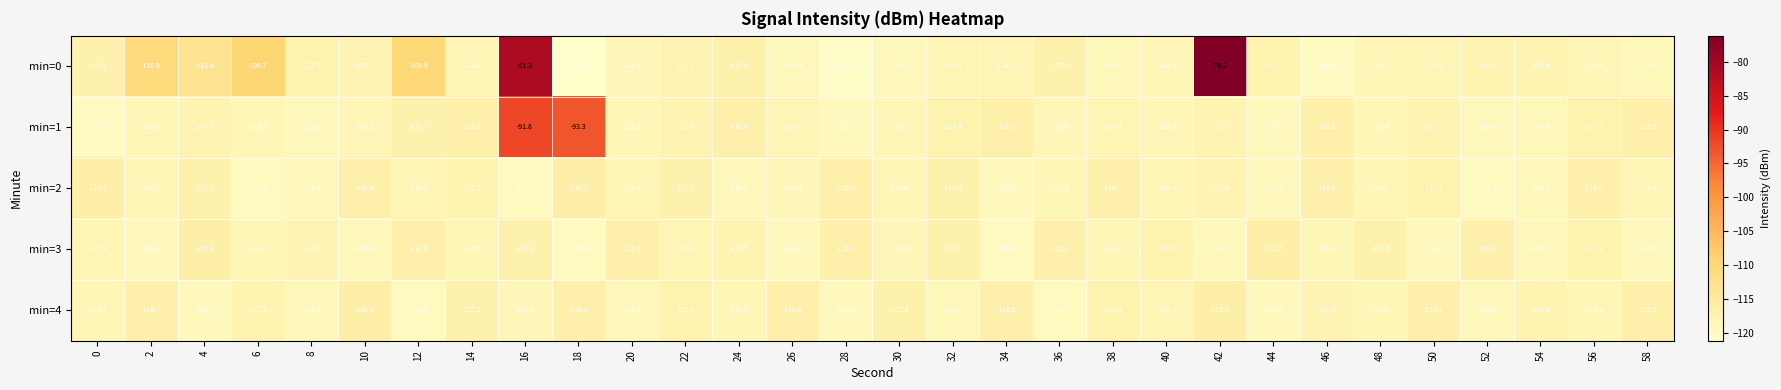

Which series has the largest range (max minus min)?

min=0